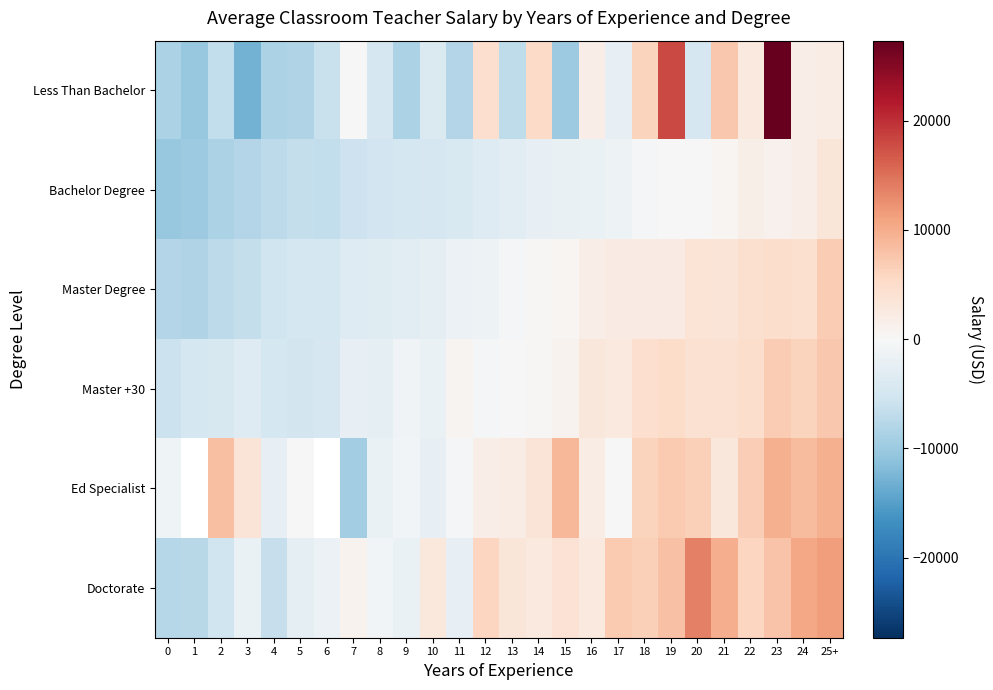

How many distinct data groups are displayed?

6